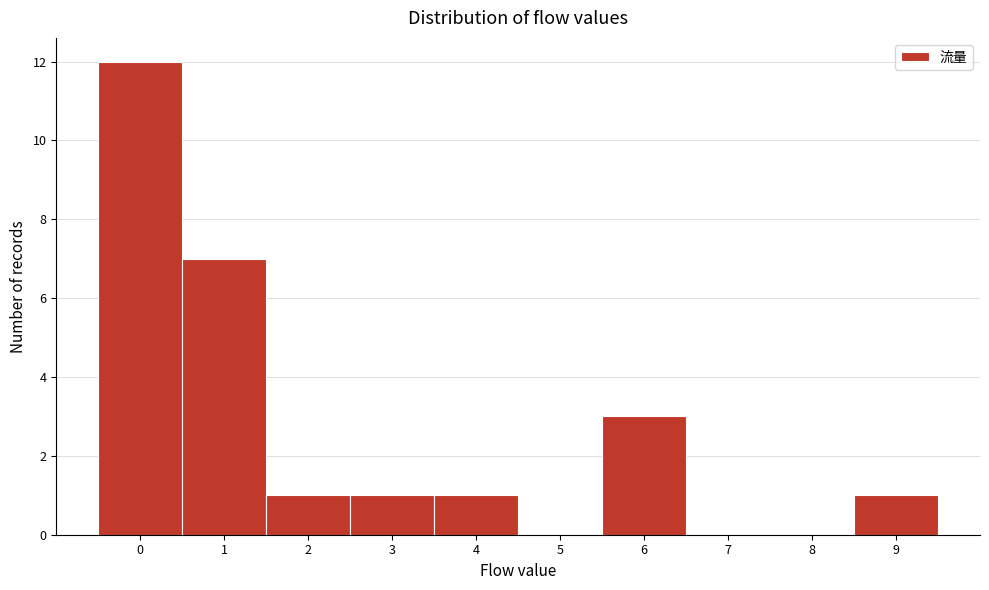

Reading left to right, transcribe this chart: for each bar, give the range it covers on the x-axis and its height. The values are not printed on the chart, so give them approximately, as read against the axis.

-0.5 to 0.5: 12
0.5 to 1.5: 7
1.5 to 2.5: 1
2.5 to 3.5: 1
3.5 to 4.5: 1
4.5 to 5.5: 0
5.5 to 6.5: 3
6.5 to 7.5: 0
7.5 to 8.5: 0
8.5 to 9.5: 1